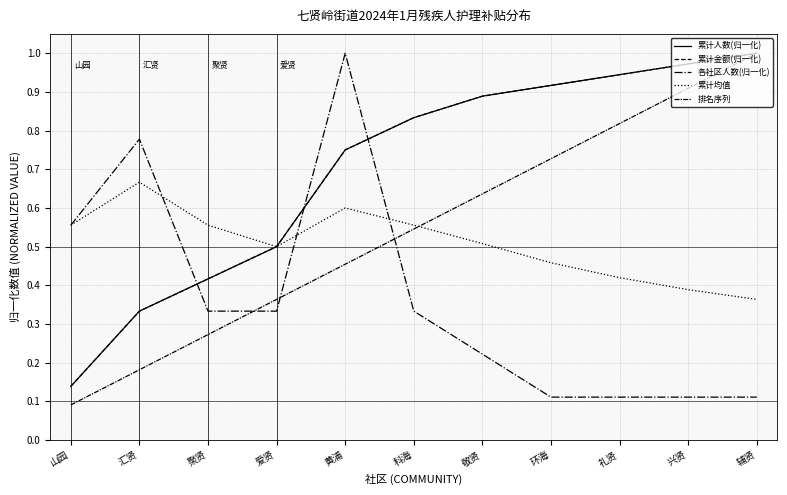

Rank the series by their maximum value, from highest to lowest.

累计人数(归一化), 累计金额(归一化), 各社区人数(归一化), 排名序列, 累计均值